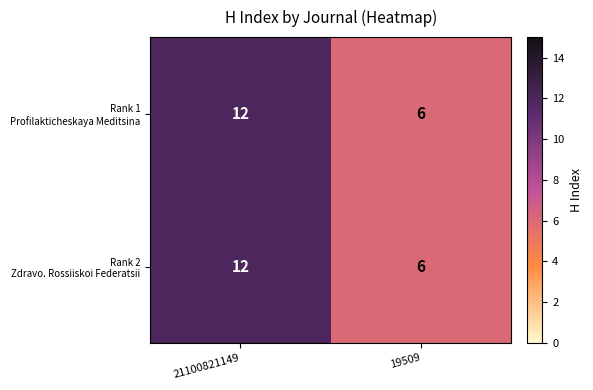

What is the maximum value shown in the chart?

12